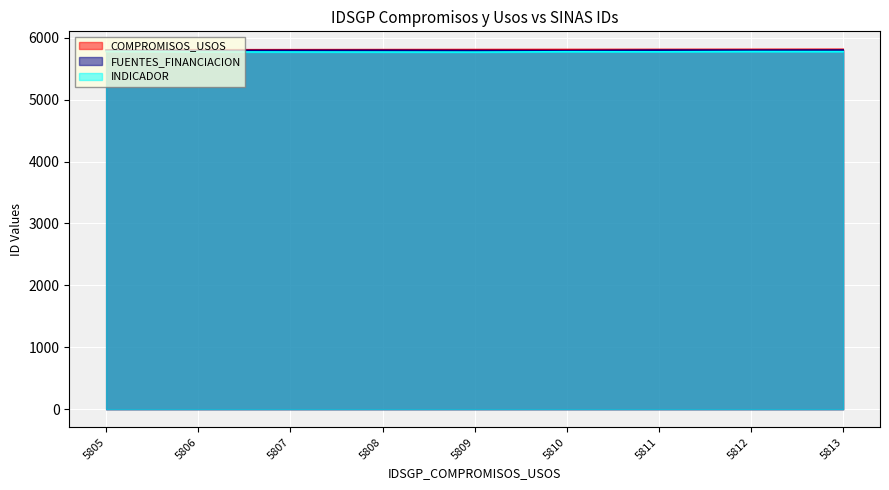

In FUENTES_FINANCIACION, how many points are higher than both neighbors (excluding endpoints)?

2